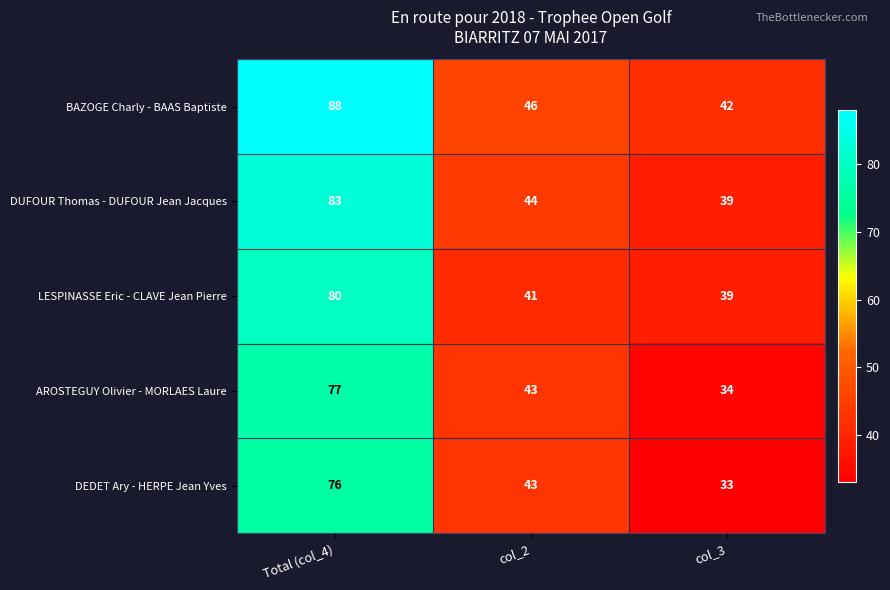

At which category is the sum across all series the highest?

Total (col_4)